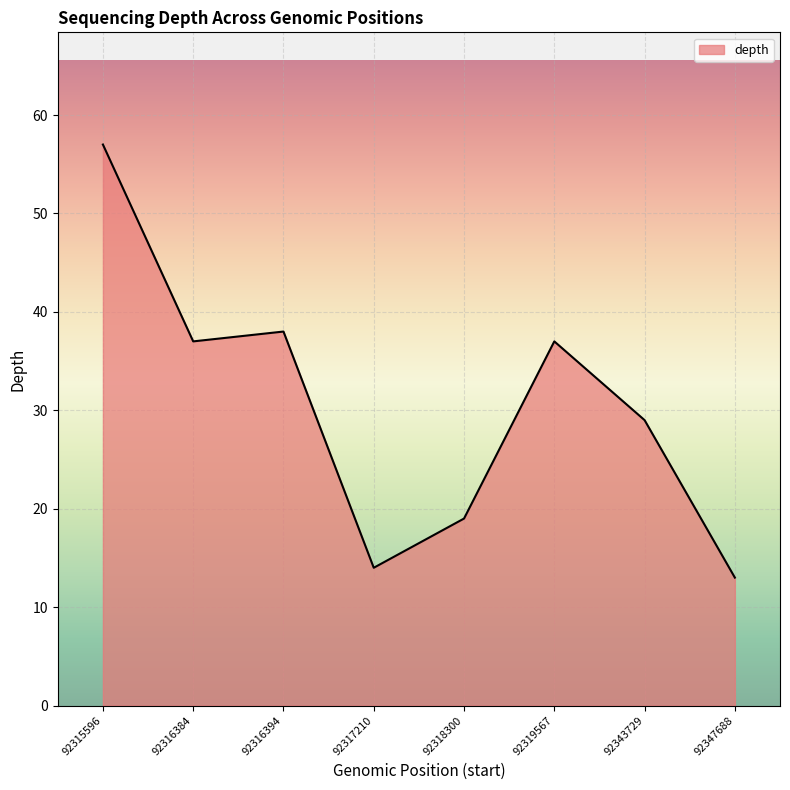

True or false: the data shows 23 at 92316384.

False